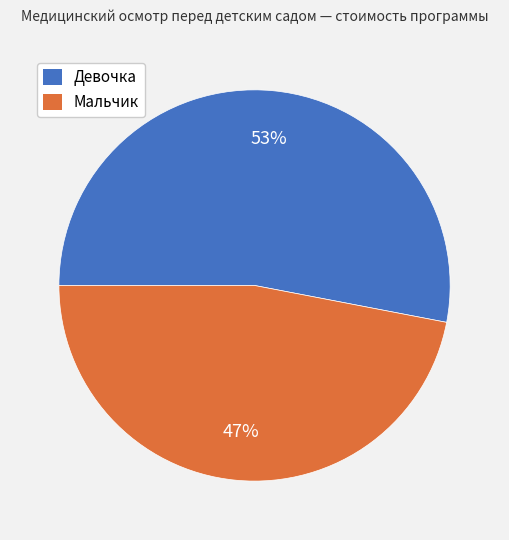

To the nearest percent, what is the difference between the largest and smallest slice percentages?

6%